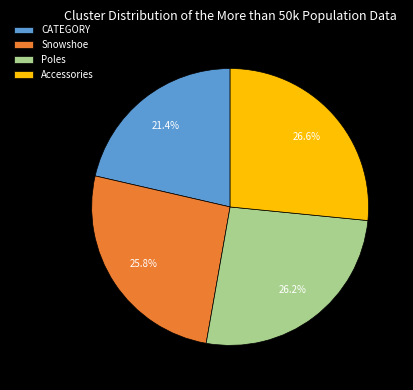

To the nearest percent, what portion does CATEGORY represent?

21%